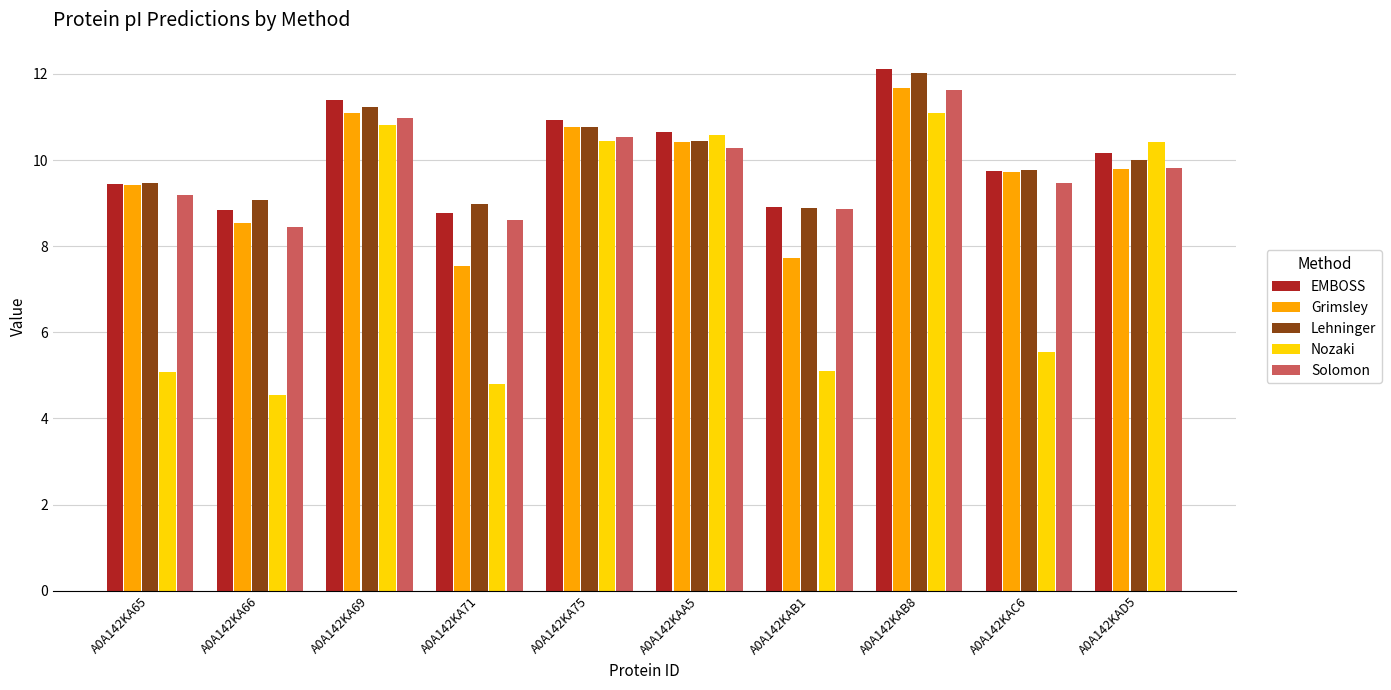

Is the value of Solomon at A0A142KAA5 greater than the value of Grimsley at A0A142KAA5?

No